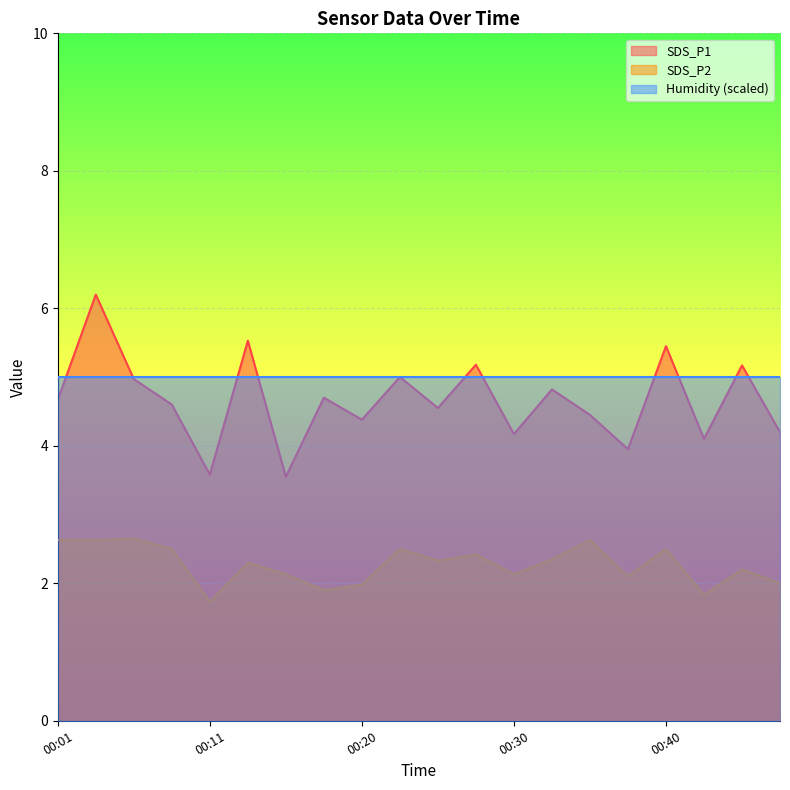

What is the minimum value shown in the chart?

1.7